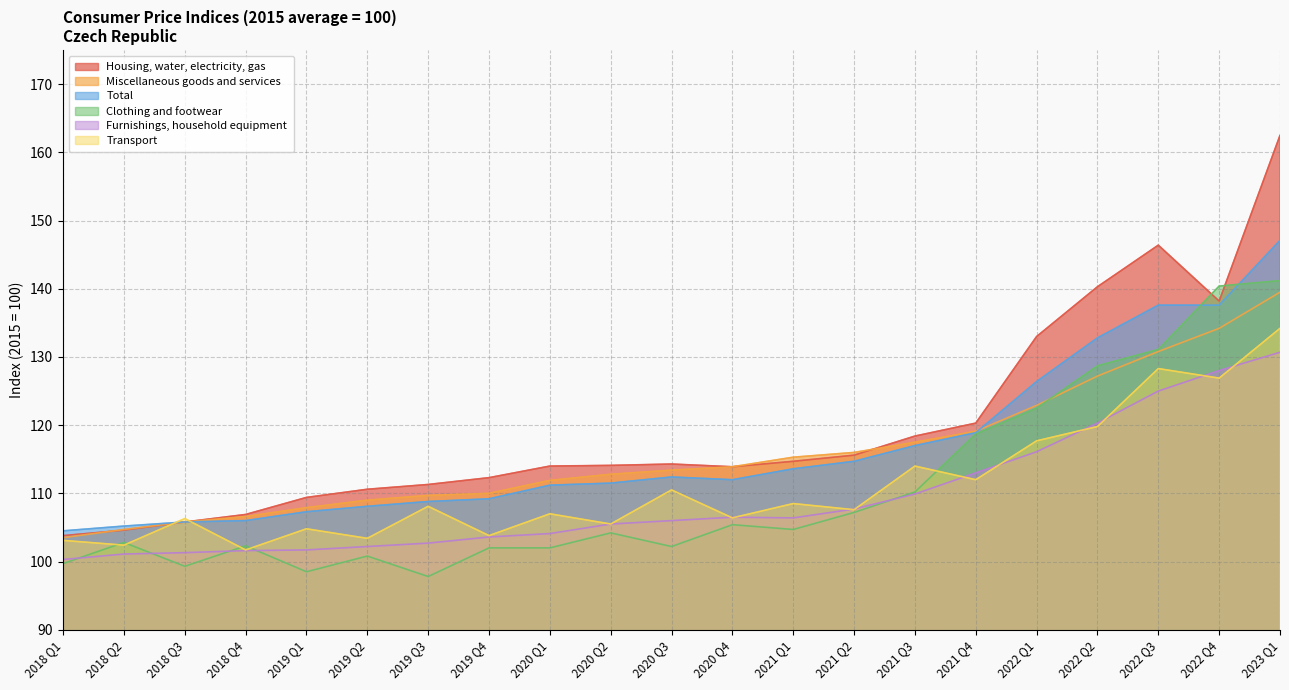

What is the maximum value shown in the chart?

162.5